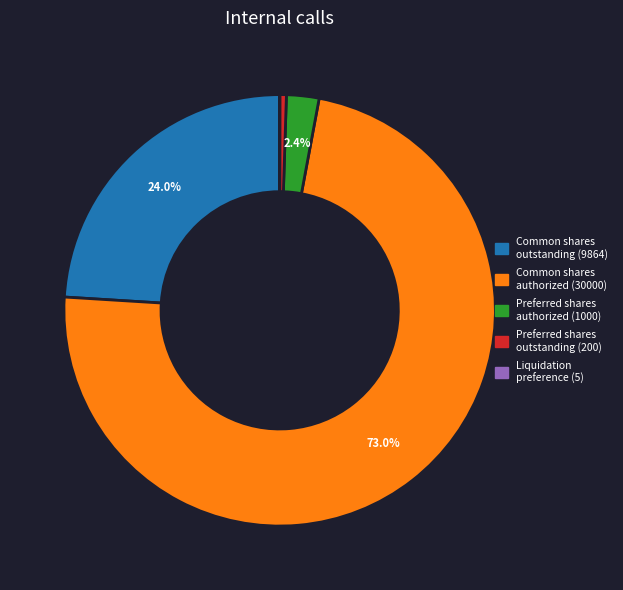

Is there a majority slice in this chart?

Yes